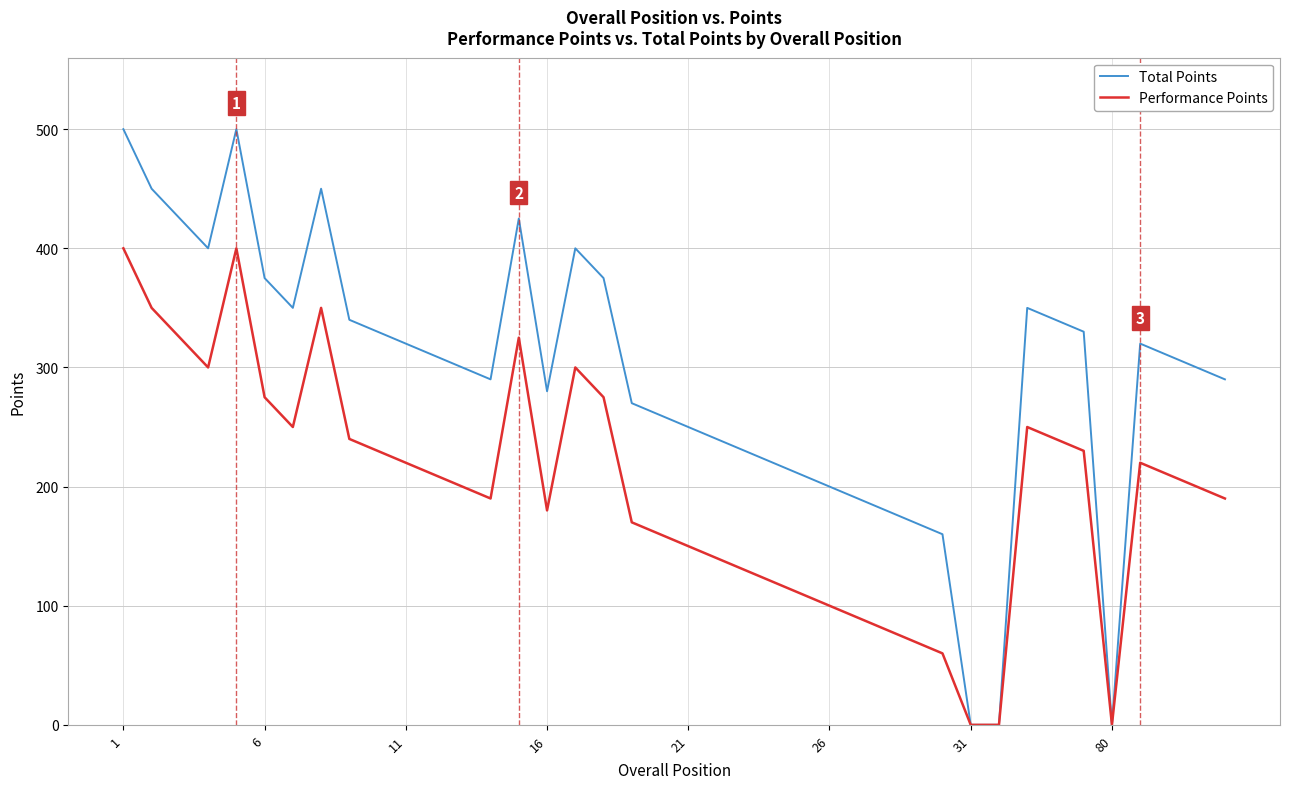

What is the greatest value displayed?

500